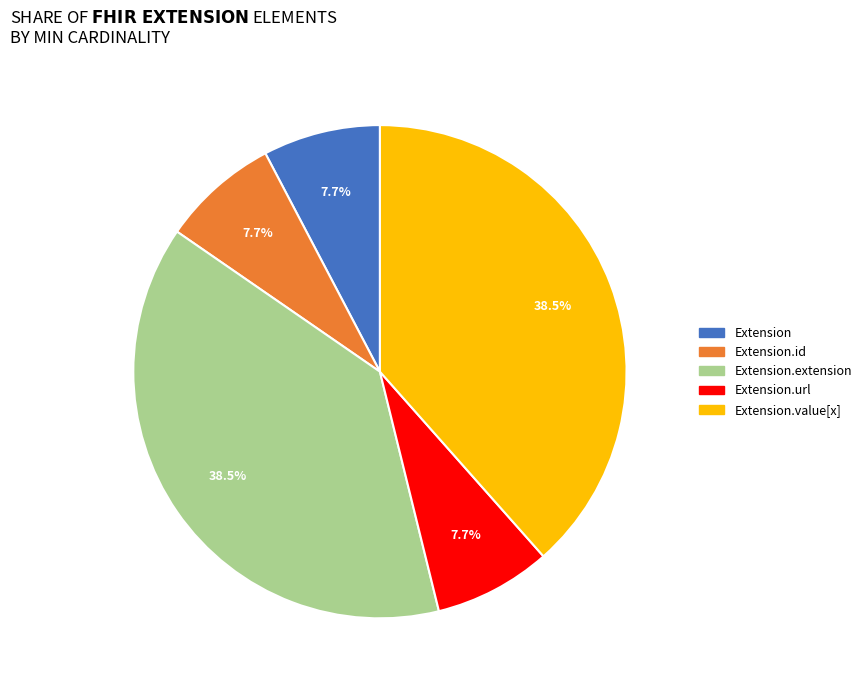

Is there a majority slice in this chart?

No